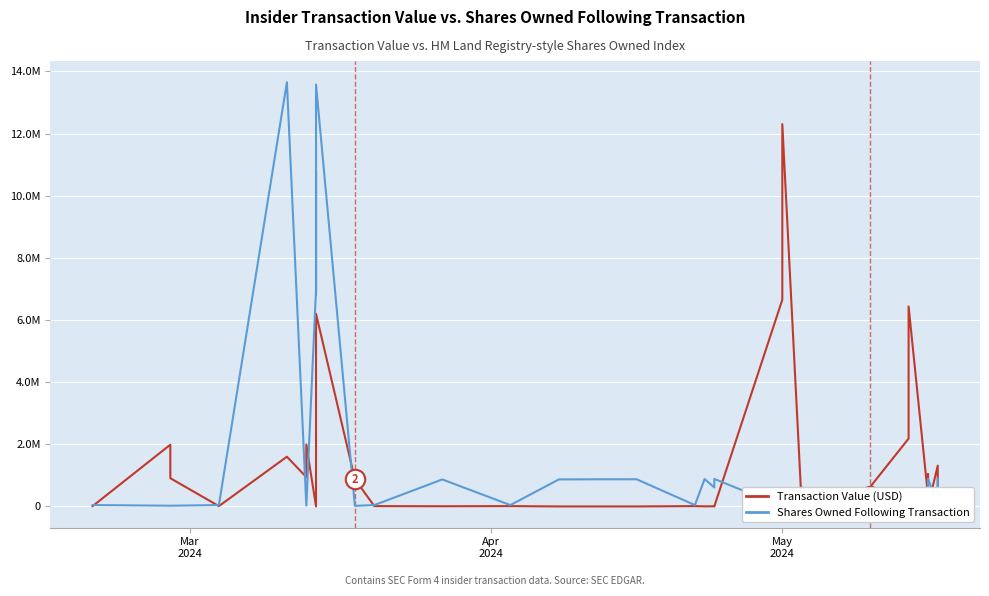

List the series in order of their overall mean, highest first.

Shares Owned Following Transaction, Transaction Value (USD)